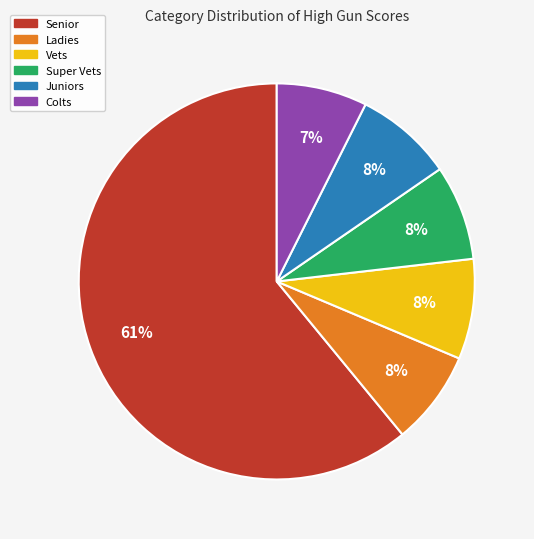

How many segments does this pie chart have?

6